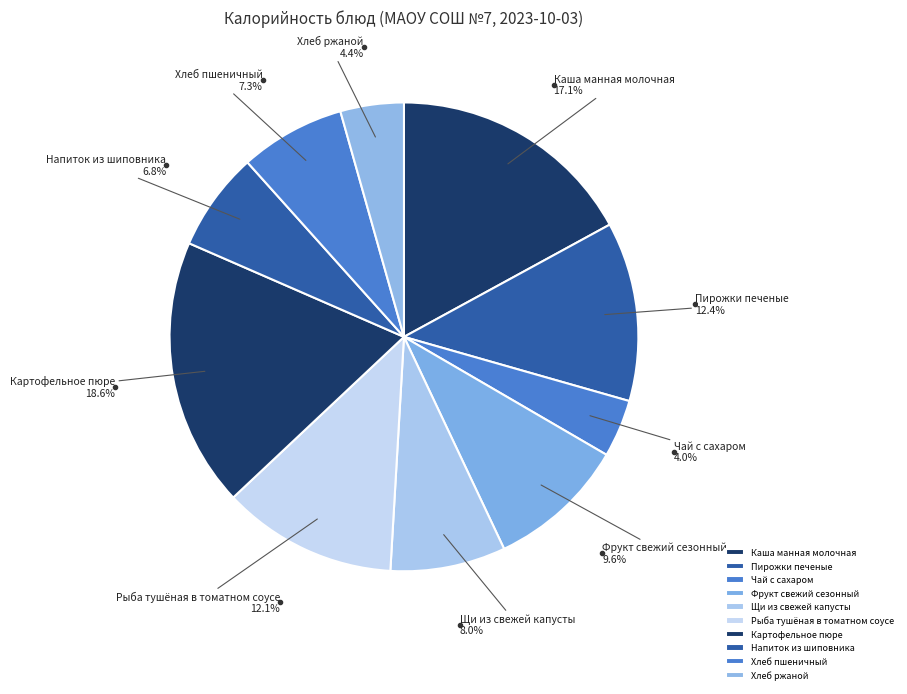

To the nearest percent, what portion does Рыба тушёная в томатном соусе represent?

12%